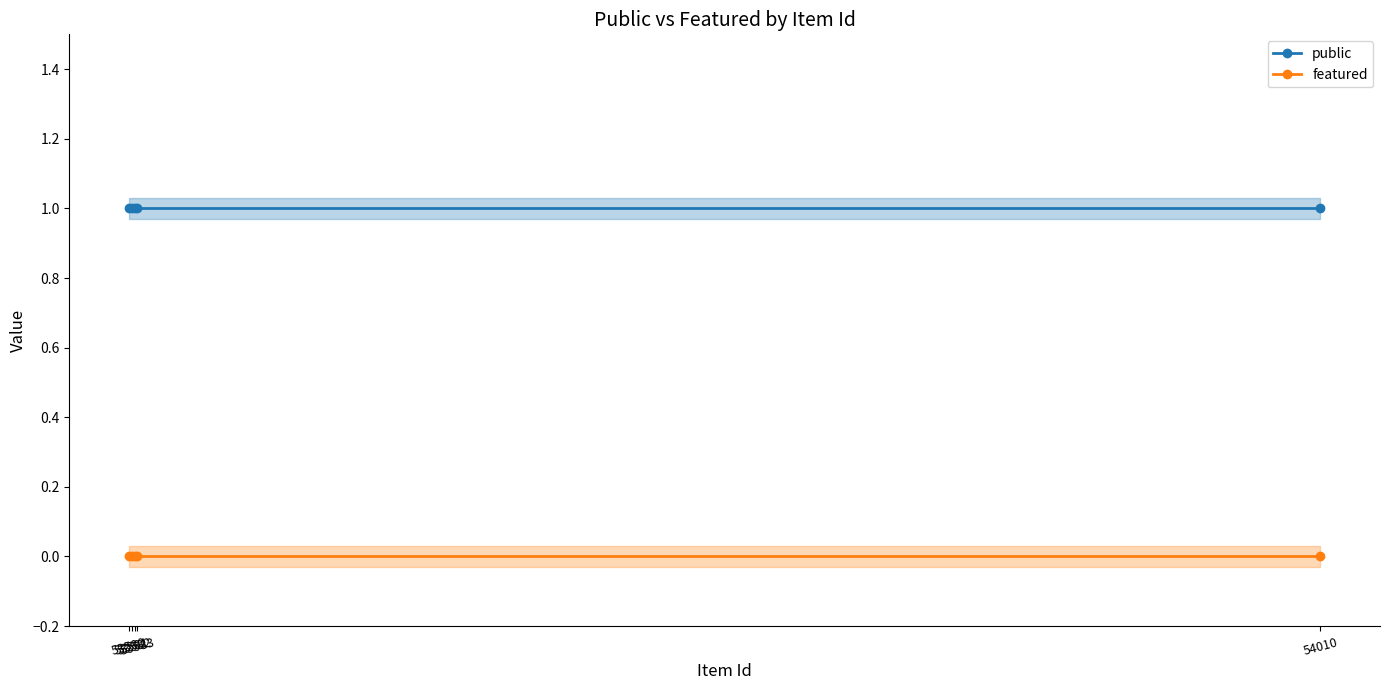

True or false: public has more than 1 points higher than both neighbors.

False